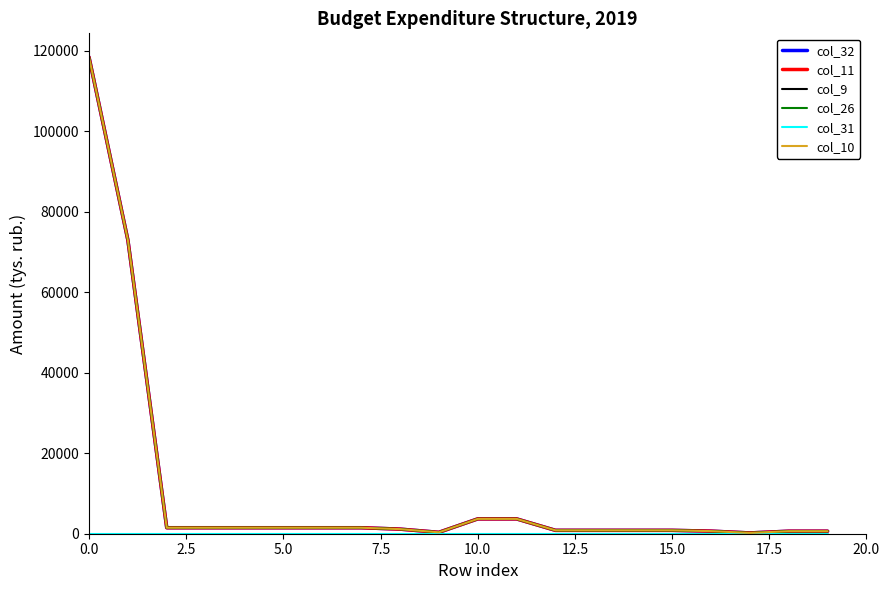

In col_10, how many points are lower than both neighbors (excluding endpoints)?

2